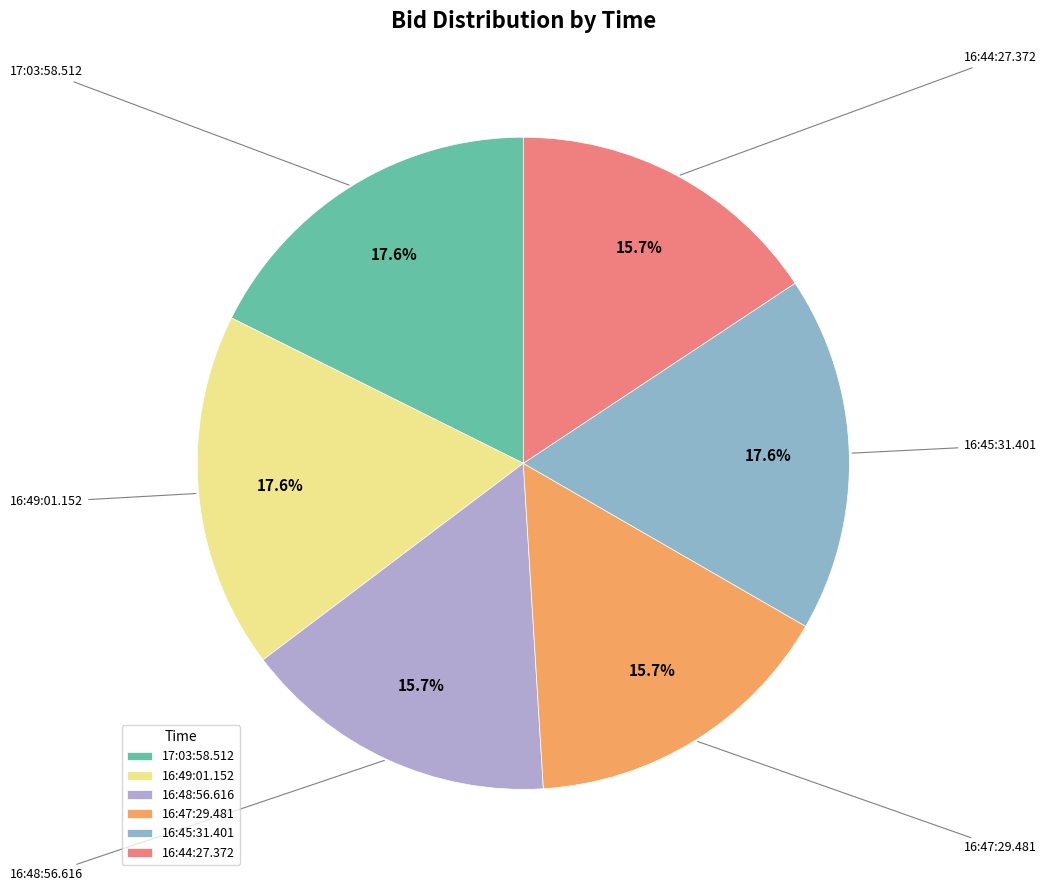

Does 17:03:58.512 account for over 50% of the chart?

No